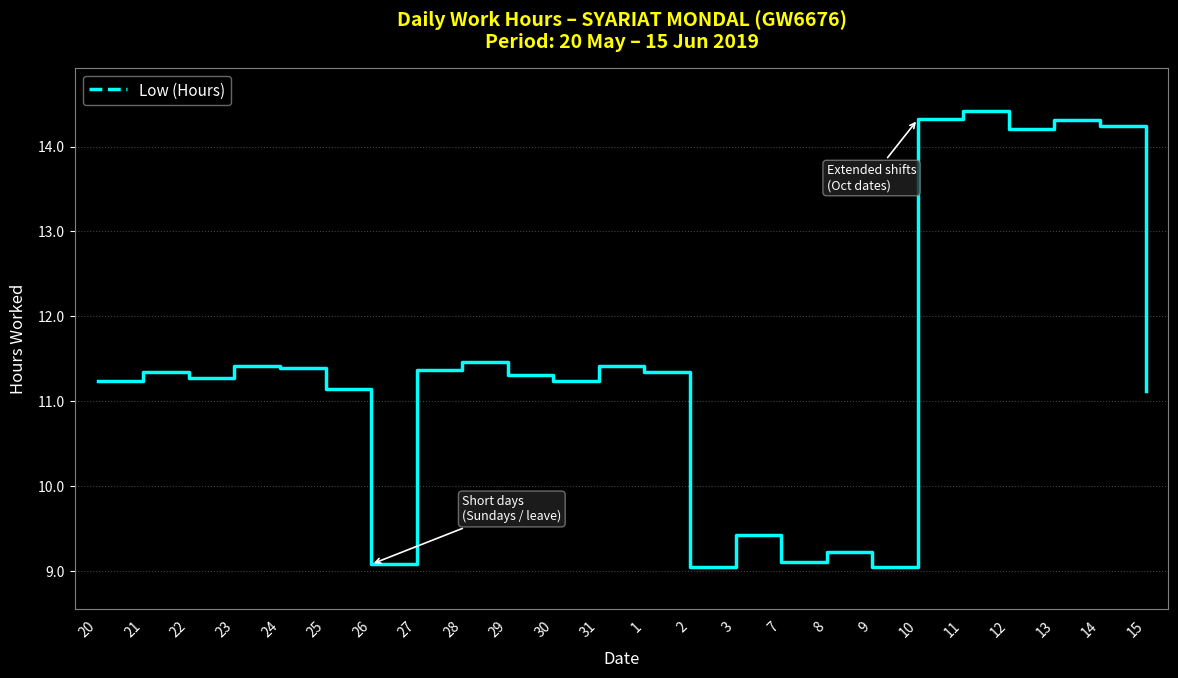

What is the ratio of the value at 30 to the value at 7?

1.2